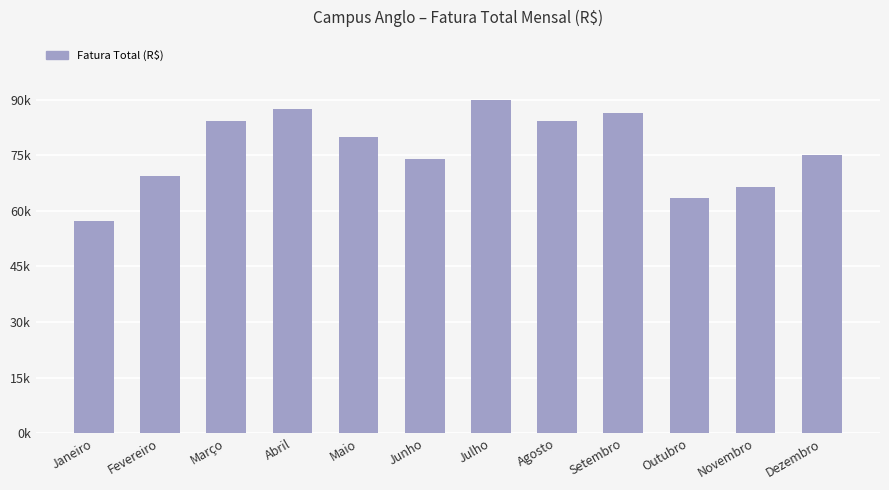

List the labels in order of value, smallest first.

Janeiro, Outubro, Novembro, Fevereiro, Junho, Dezembro, Maio, Março, Agosto, Setembro, Abril, Julho